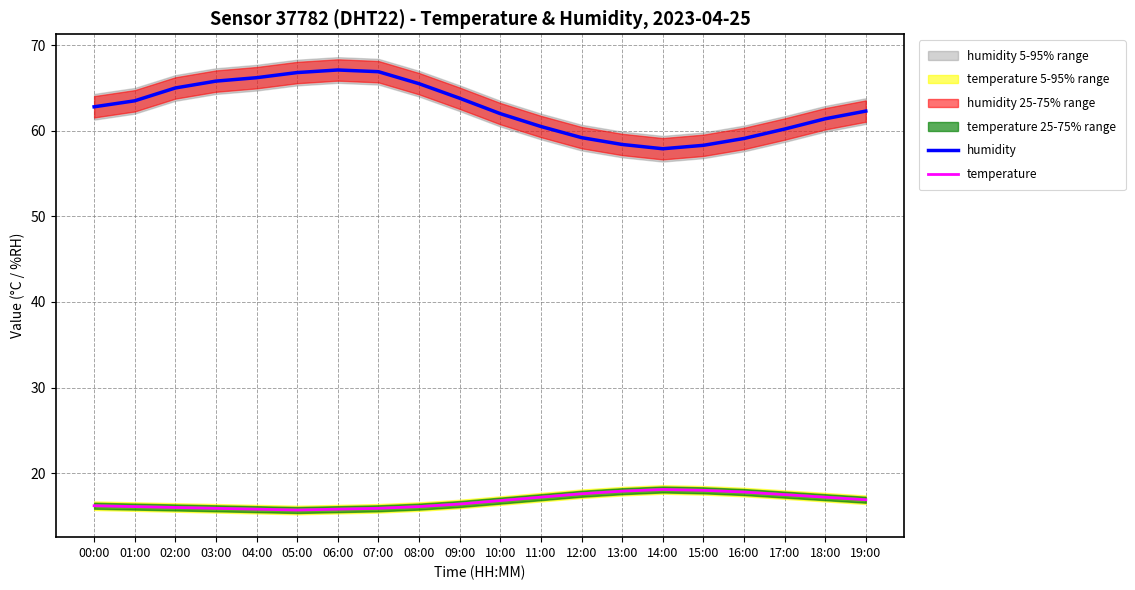

How many categories are shown in the chart?

20